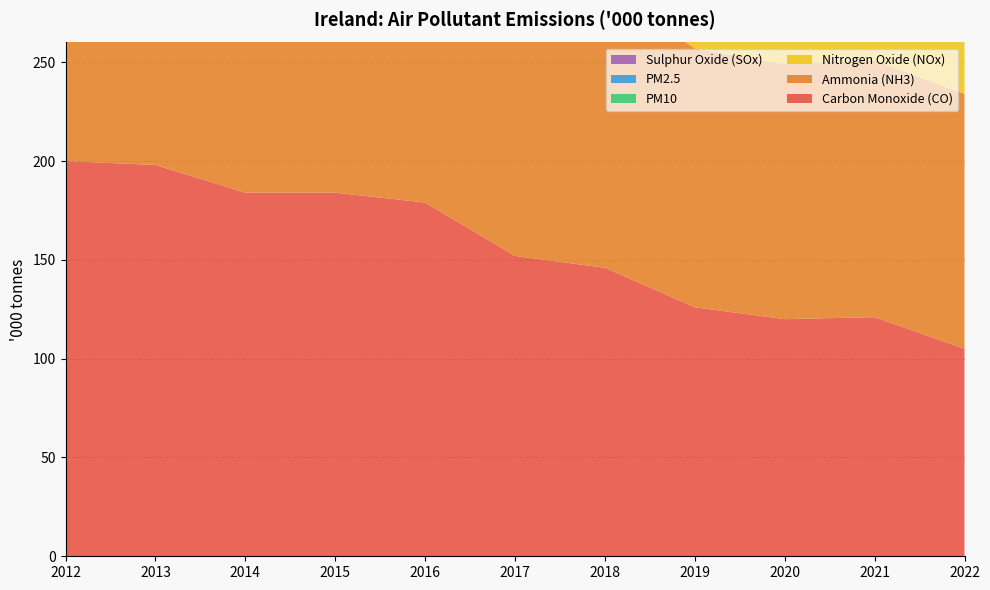

Reading left to right, transcribe all the data shown in this chart.

Carbon Monoxide (CO): 200	198	184	184	179	152	146	126	120	121	105
Ammonia (NH3): 121	123	119	125	130	135	142	131	129	130	129
Nitrogen Oxide (NOx): 109	111	110	112	112	110	112	103	95	99	94
PM10: 23	23	23	23	24	23	23	23	22	22	21
PM2.5: 14	14	14	14	14	13	13	12	12	12	11
Sulphur Oxide (SOx): 24	24	18	17	16	15	14	11	11	13	9